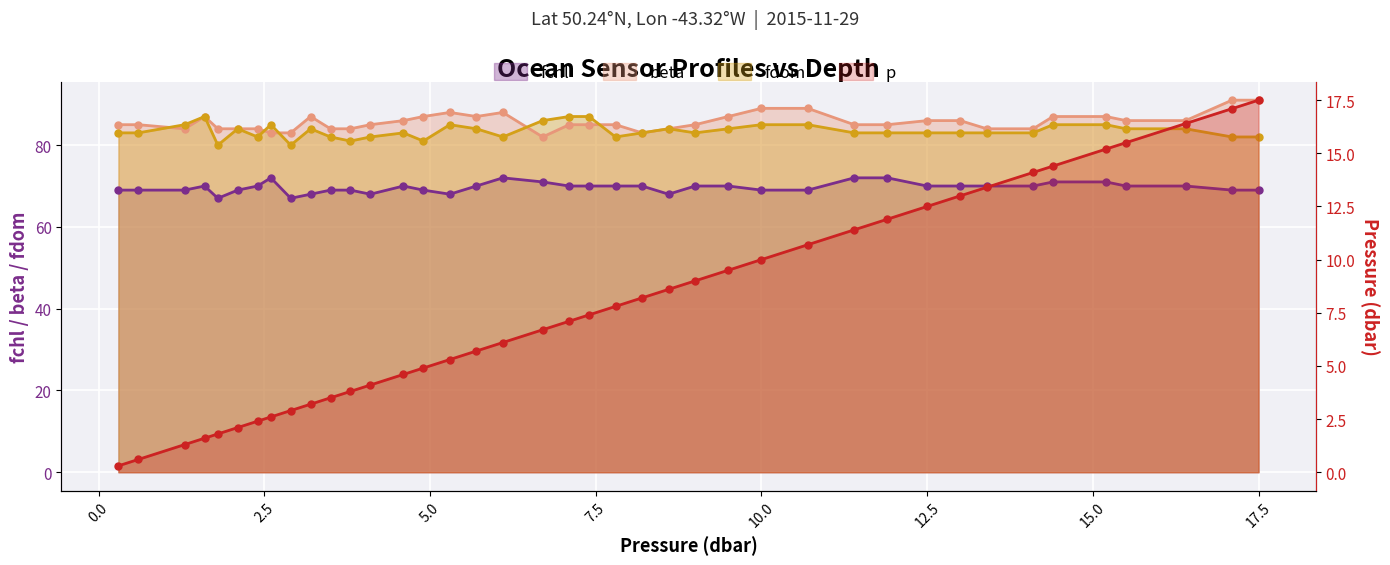

Between 2.6 and 12.5, which series saw the biggest shift?

p